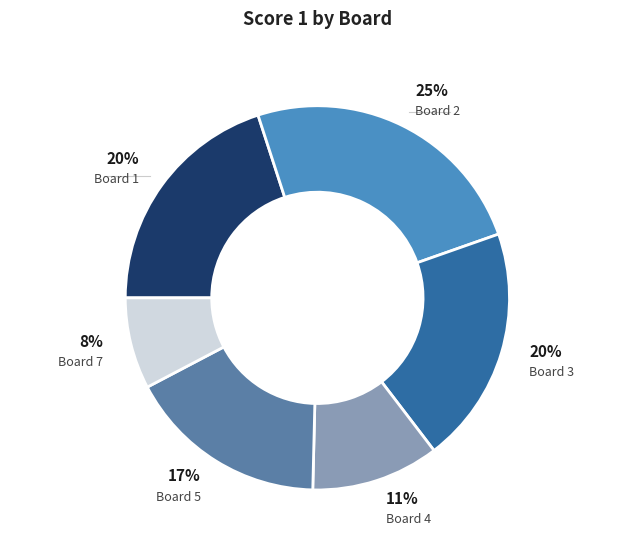

How many segments does this pie chart have?

6